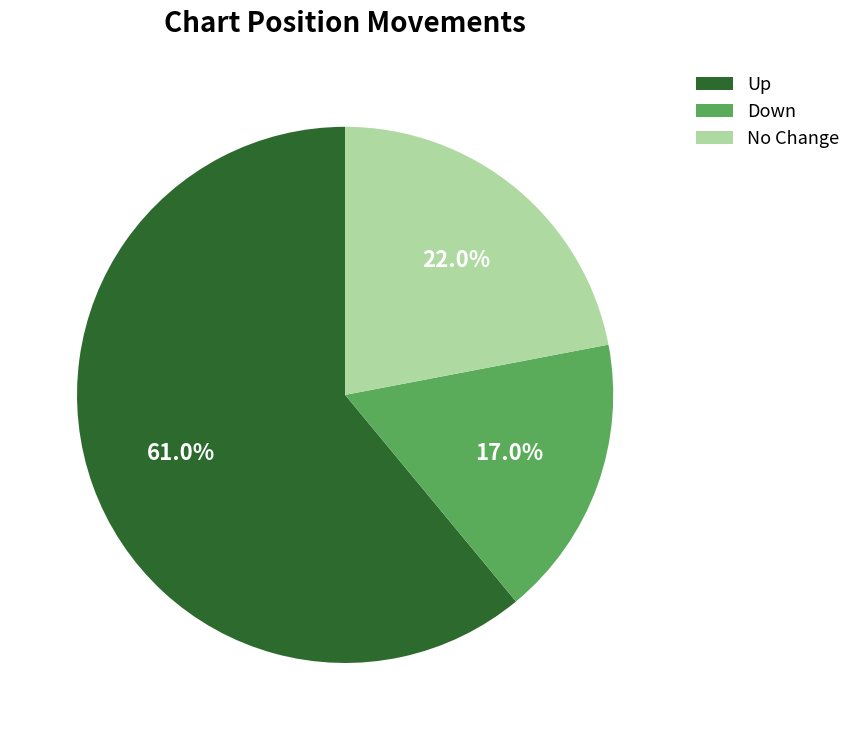

Rank the categories by value from lowest to highest.

Down, No Change, Up